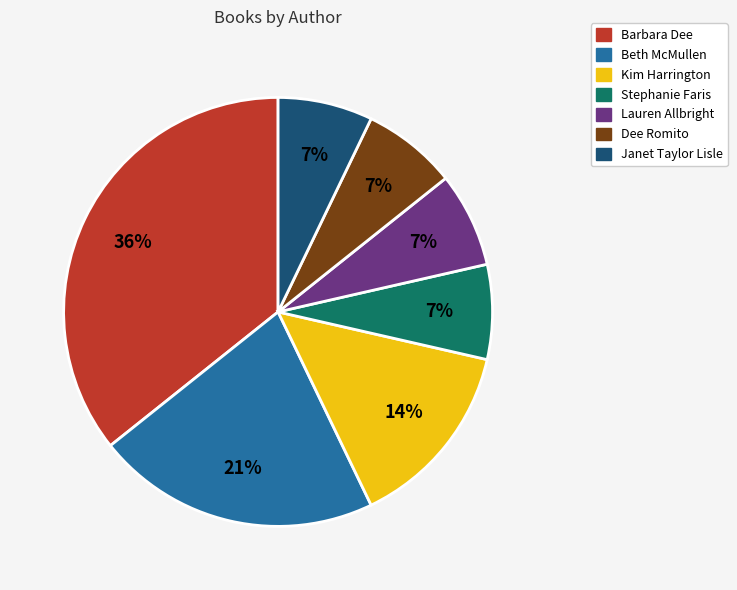

Is it true that Lauren Allbright is 7% of the pie?

True